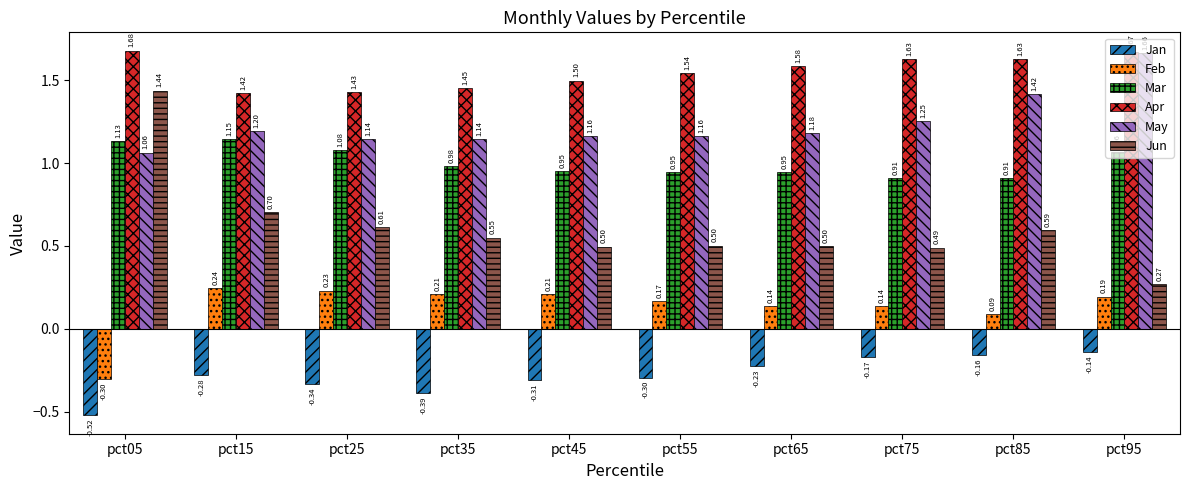

How many bars are there in total?

60